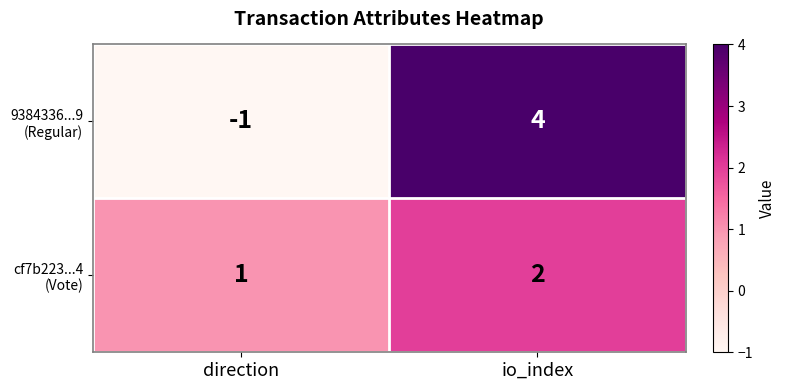

At which category does the chart reach its peak across all series?

io_index